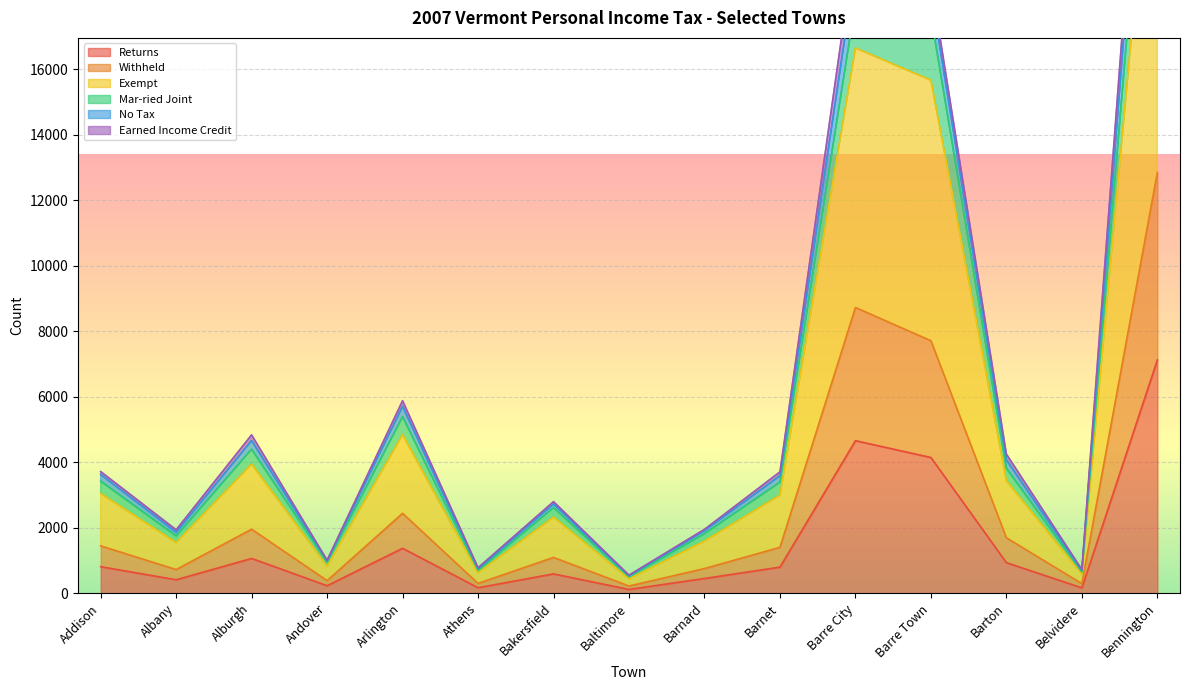

What position from the left is Barnard?

9